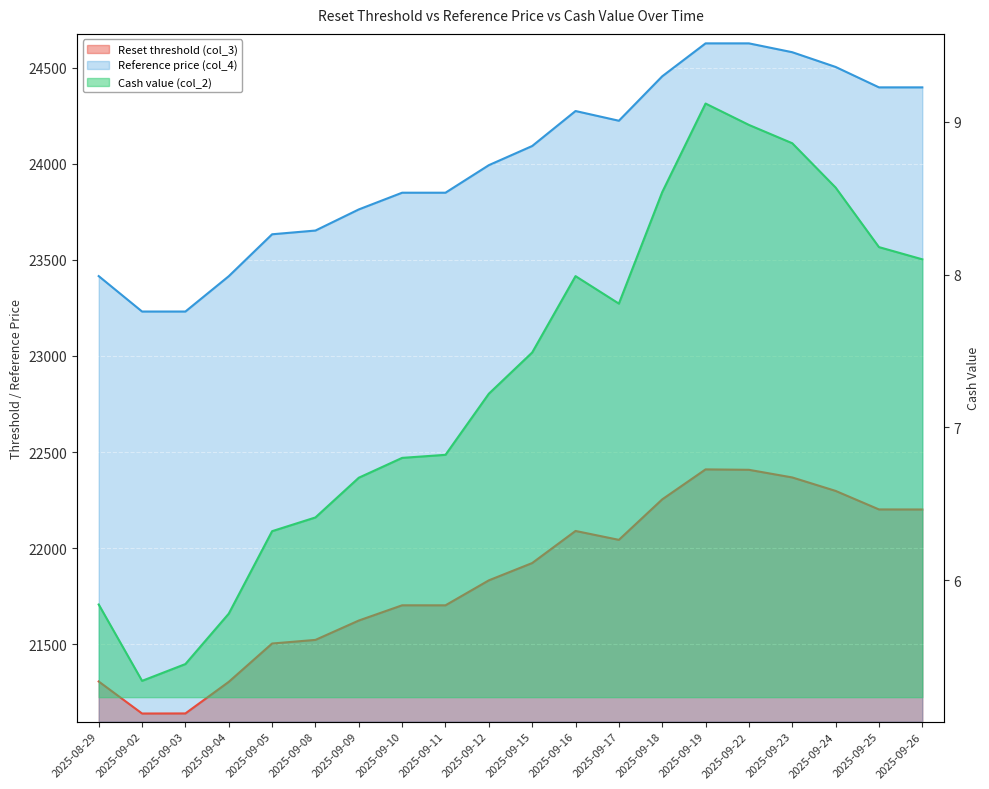

True or false: Reference price (col_4) has more than 1 interior local peaks.

False